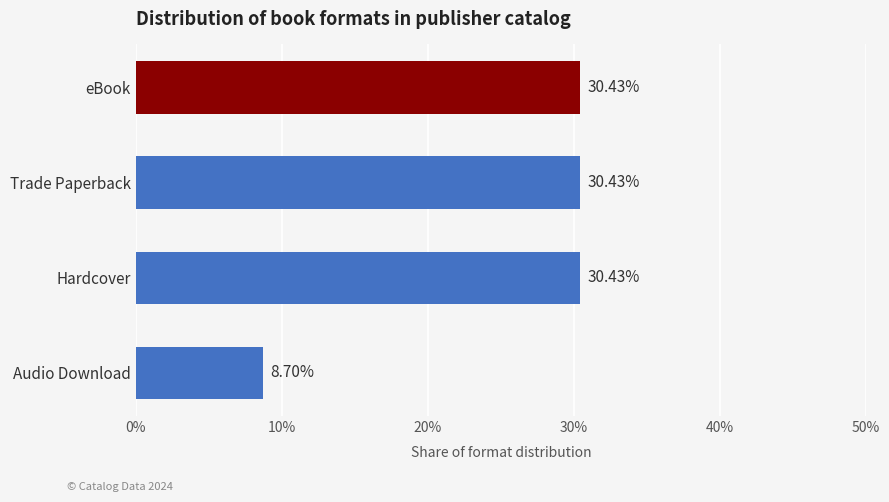

Are the bars grouped side by side (vs. stacked)?

No